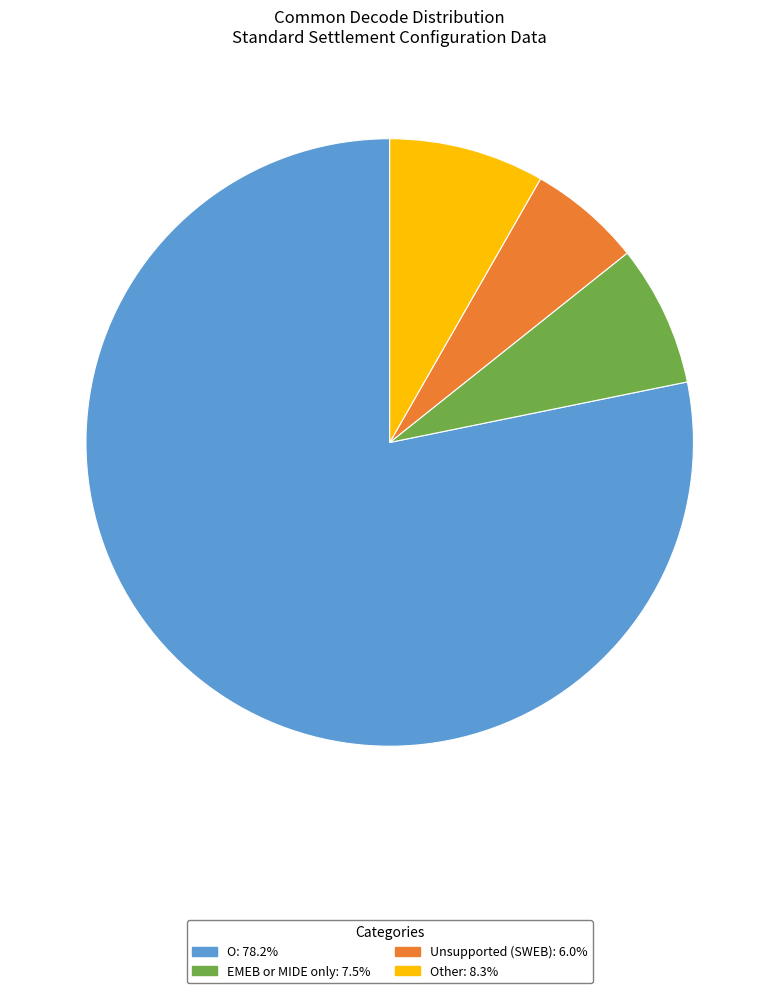

What is the ratio of the value at Other: 8.3% to the value at Unsupported (SWEB): 6.0%?

1.4